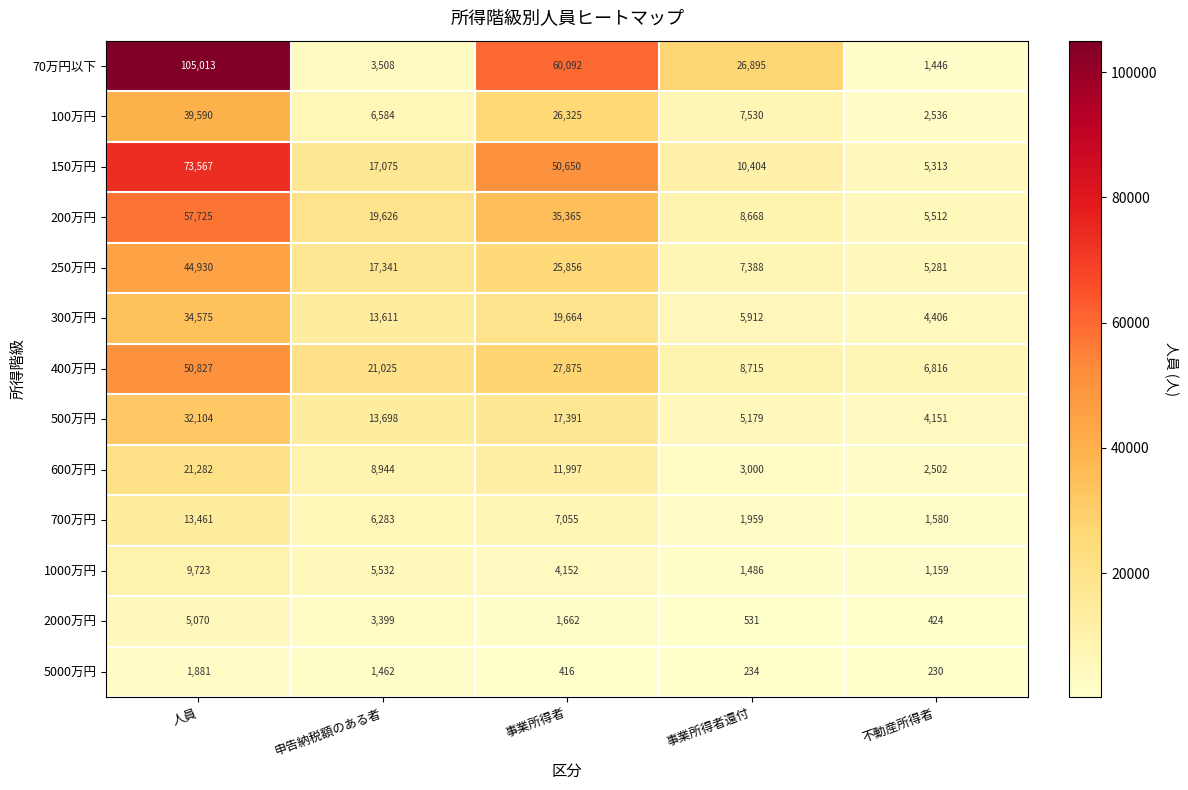

The 200万円 series shows 9775 at 不動産所得者. True or false?

False